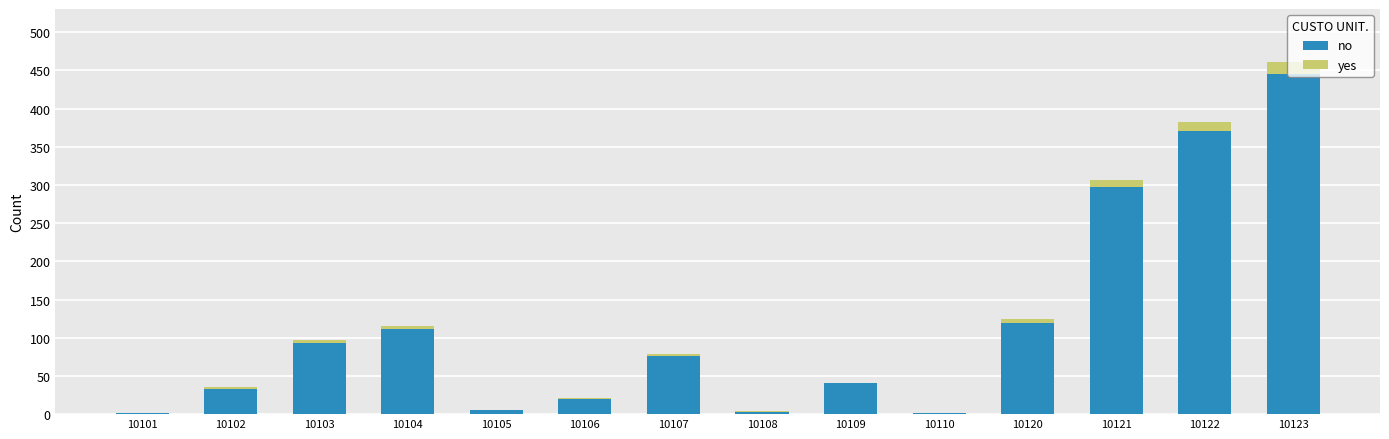

Does the chart contain stacked bars?

Yes